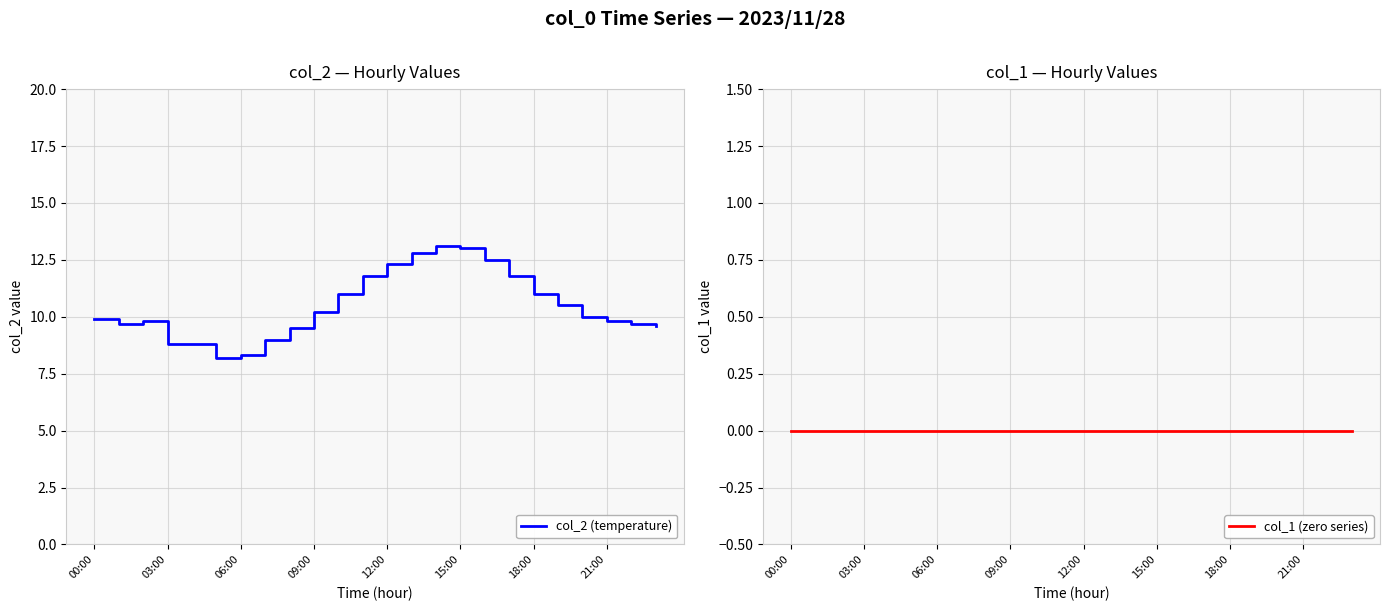

Is it true that col_2 (temperature) equals 4.5 at 21:00?

False